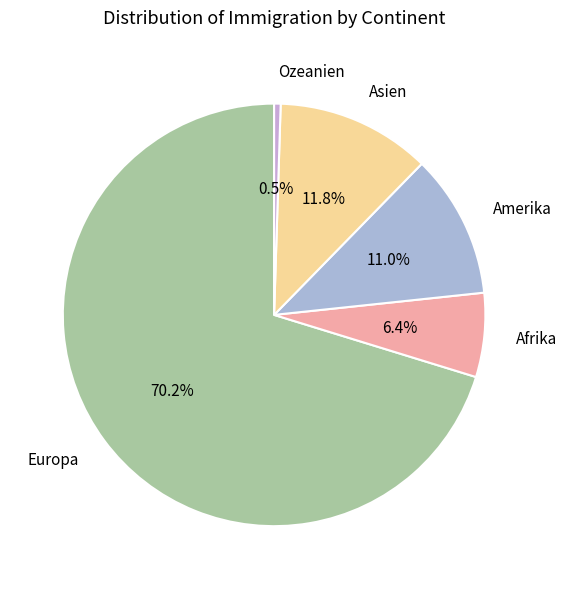

Combined, do Ozeanien and Amerika account for over 50%?

No